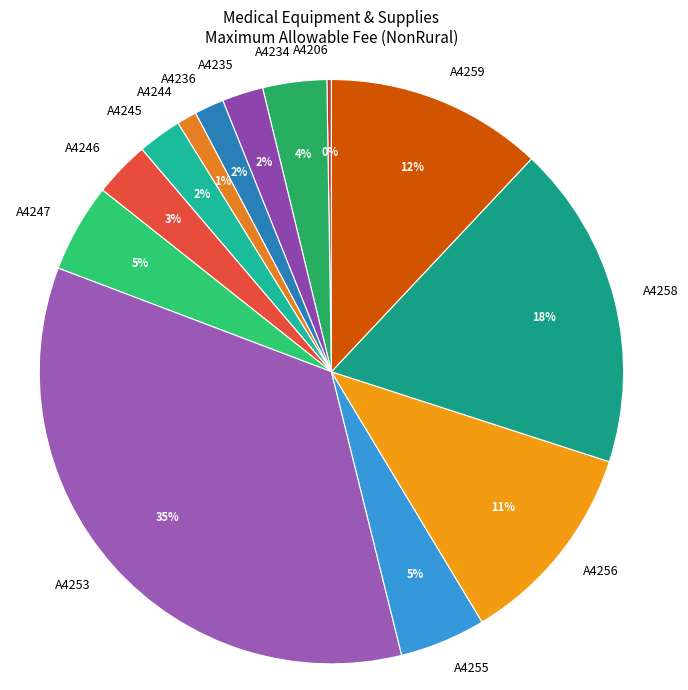

Do A4256 and A4247 together represent more than half of the pie?

No